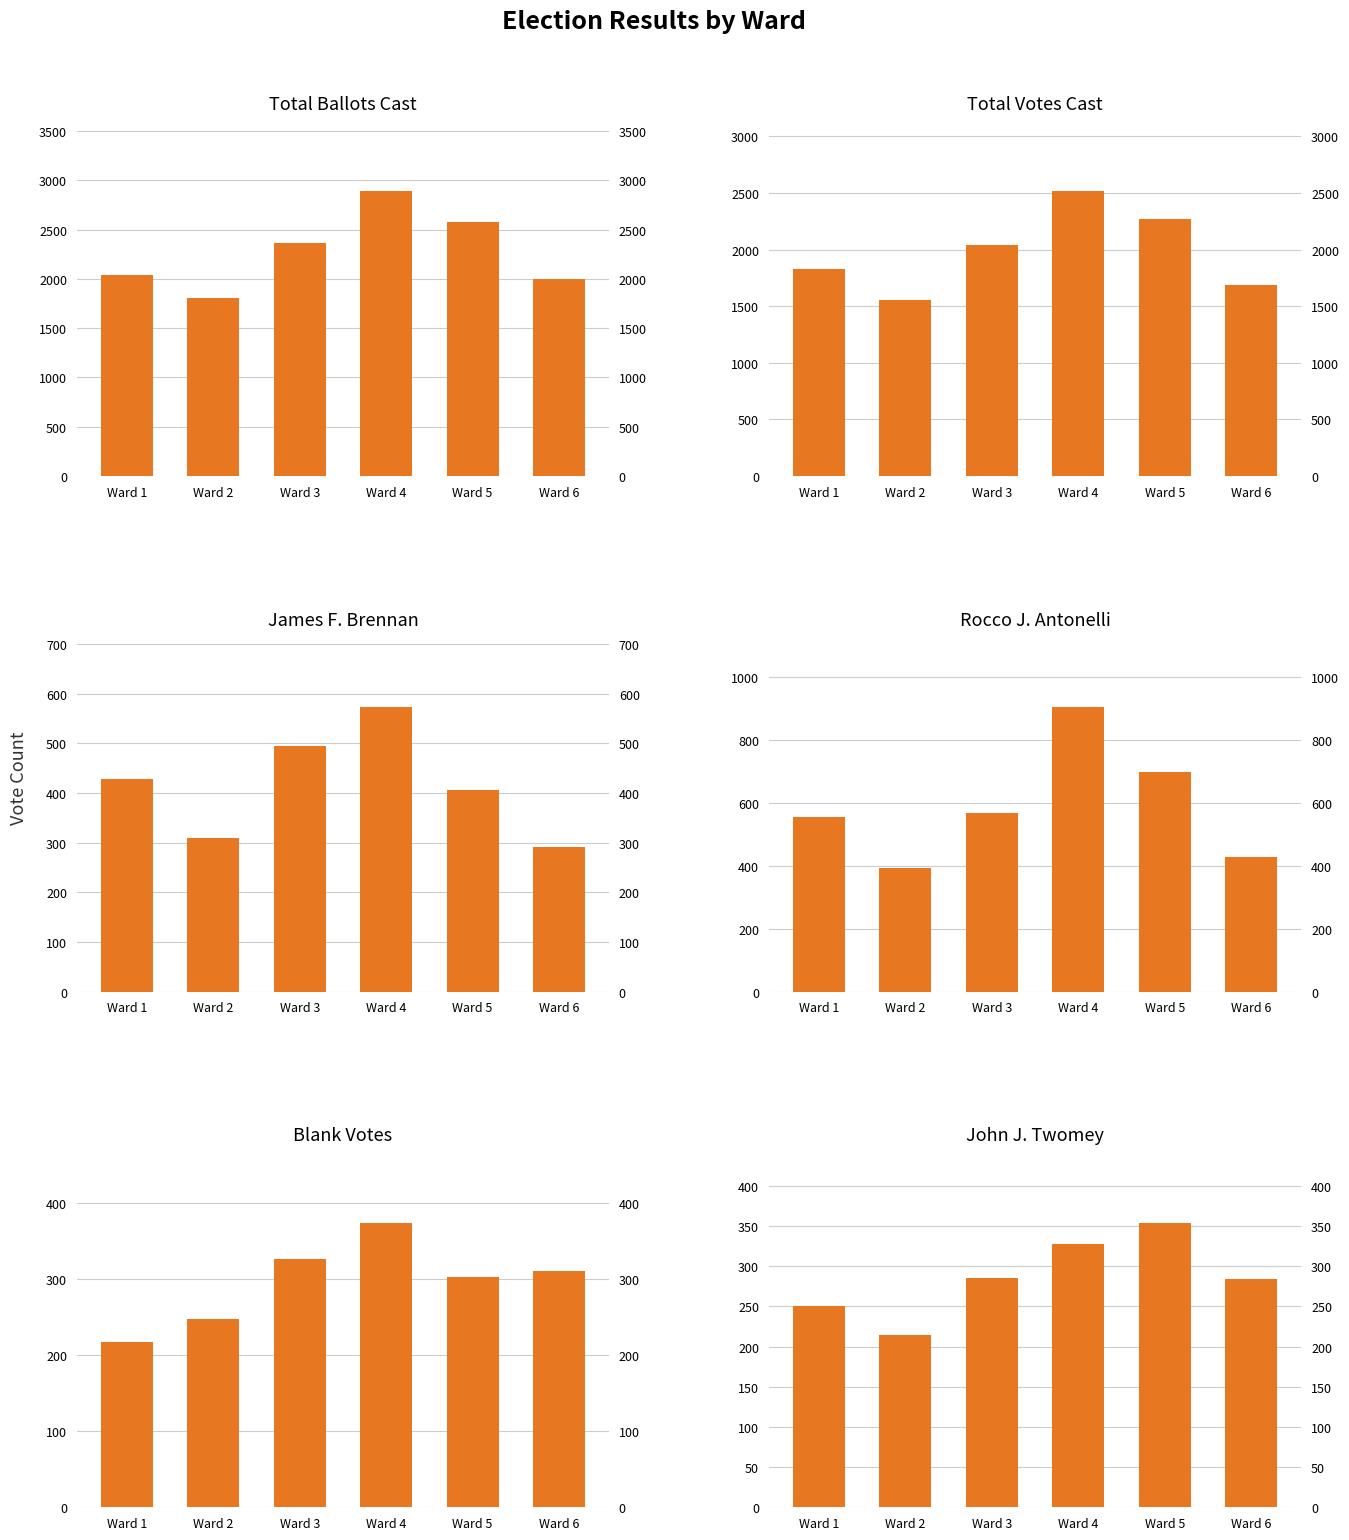

At which category does the chart reach its minimum across all series?

Ward 2